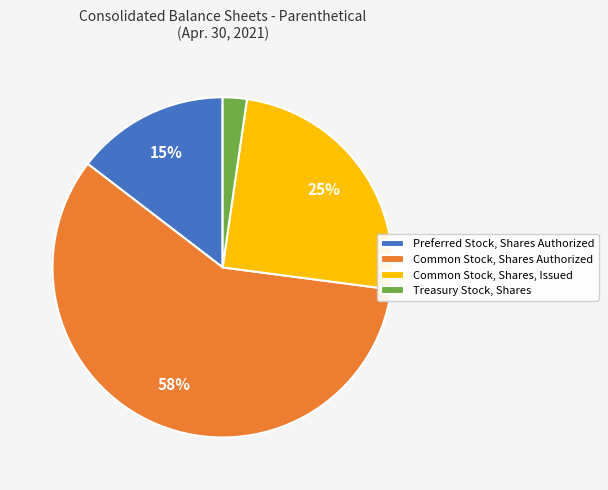

The Common Stock, Shares Authorized slice represents 71% of the pie. True or false?

False